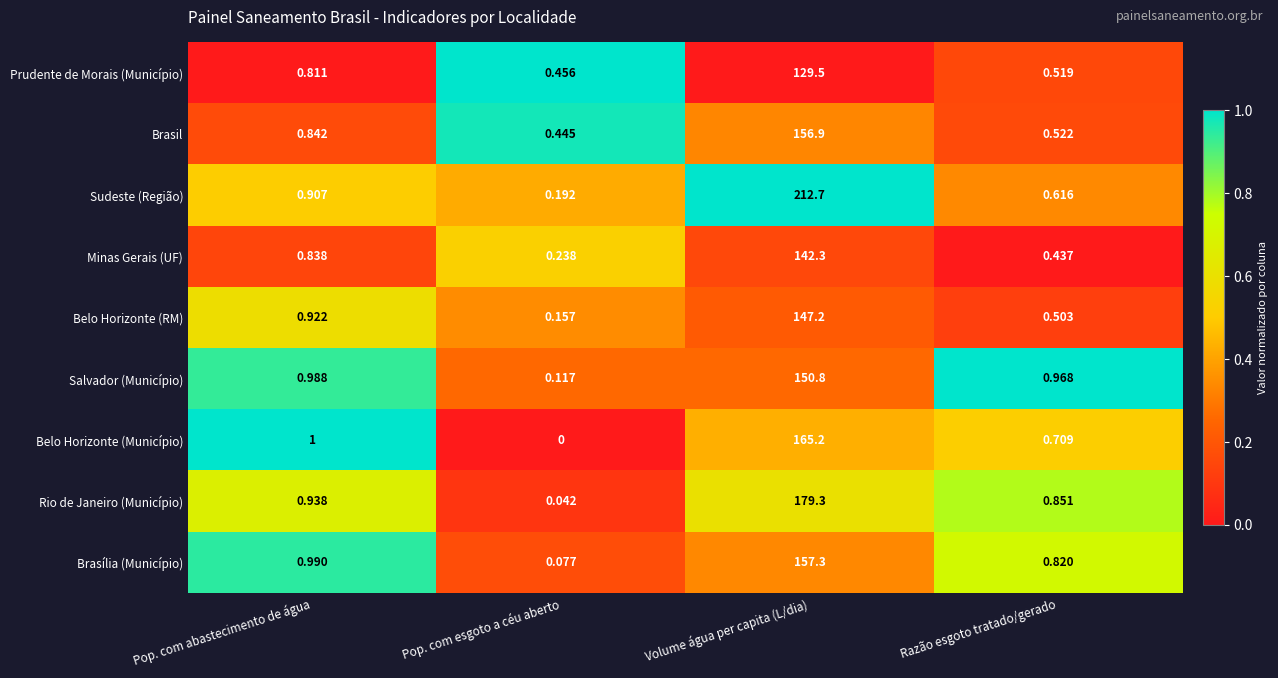

Which series has the widest spread of values?

Sudeste (Região)